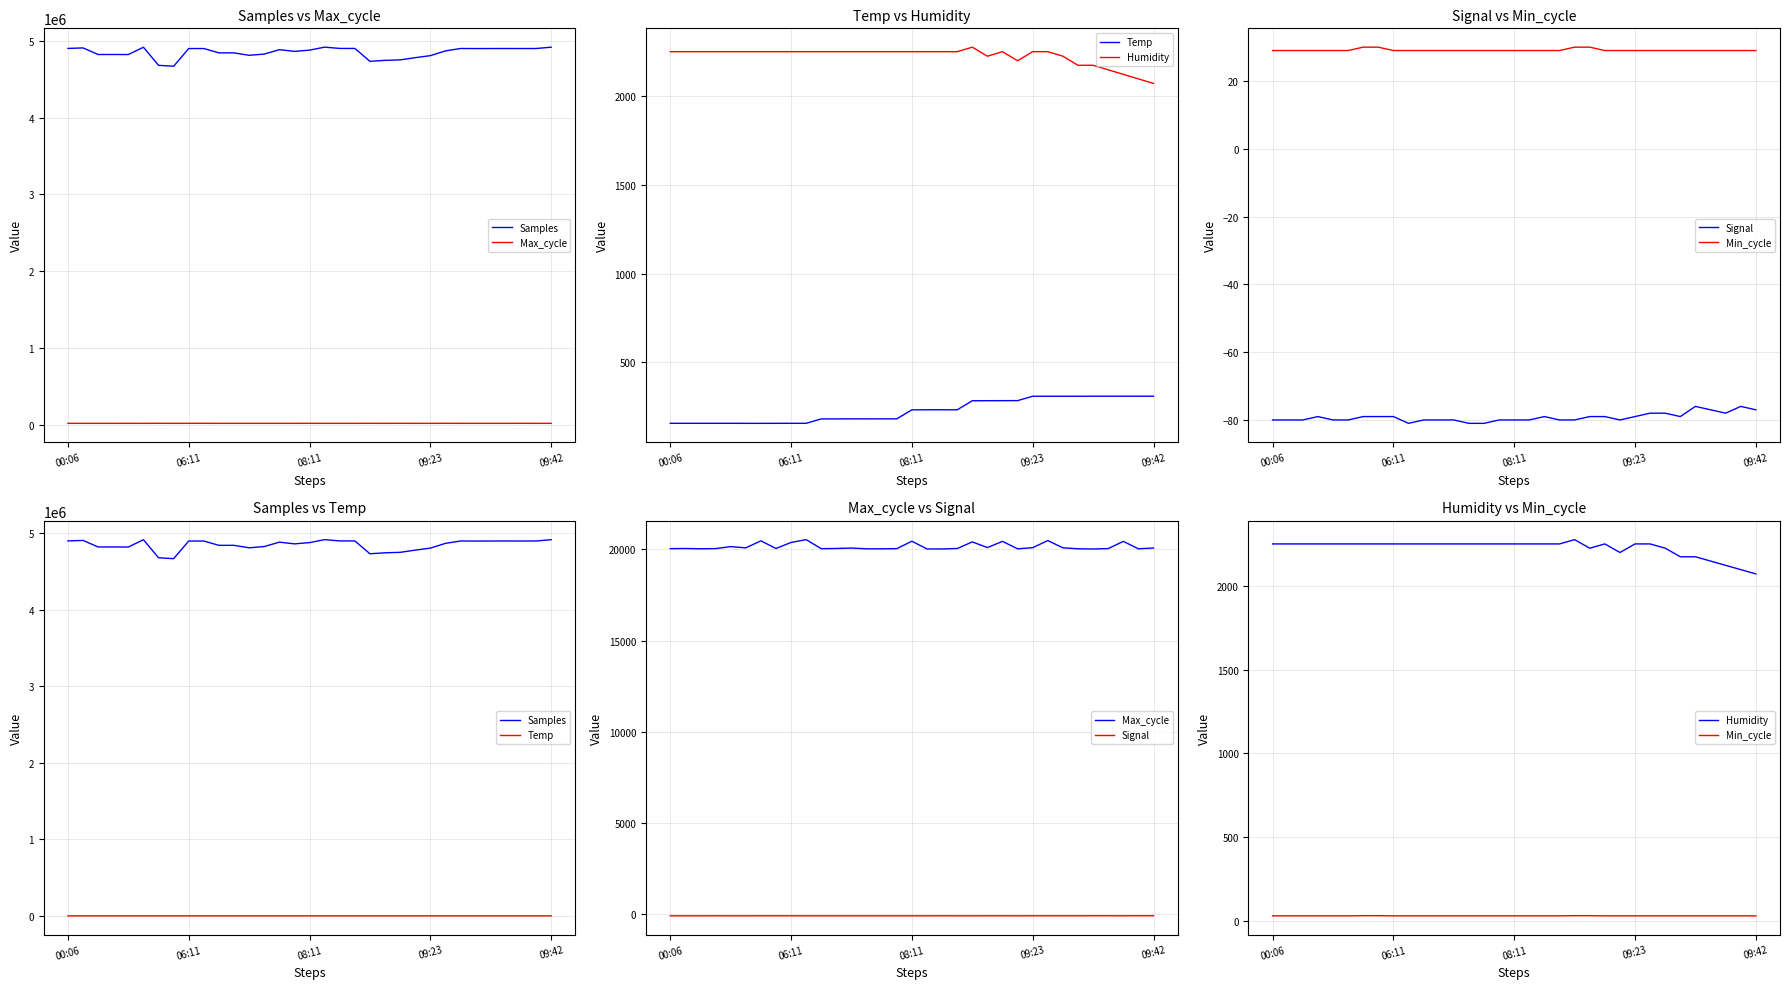

What are all the series names shown in the legend?

Samples, Max_cycle, Temp, Humidity, Signal, Min_cycle